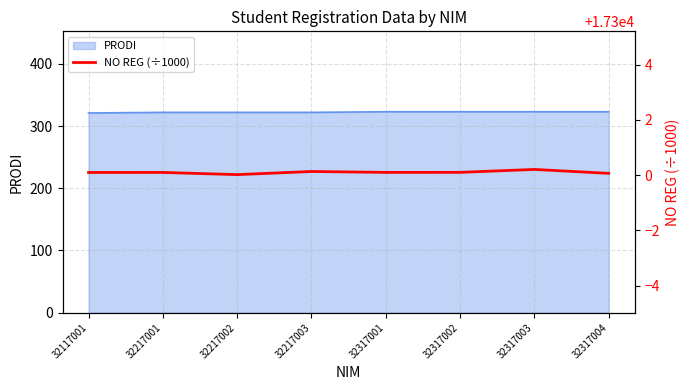

Rank the categories by value from lowest to highest.

32217002, 32317004, 32117001, 32217001, 32317001, 32317002, 32217003, 32317003